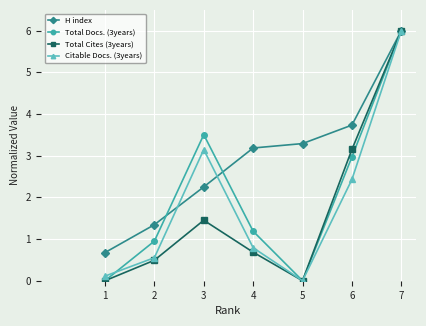

At which category does Total Docs. (3years) reach its first local peak?

3